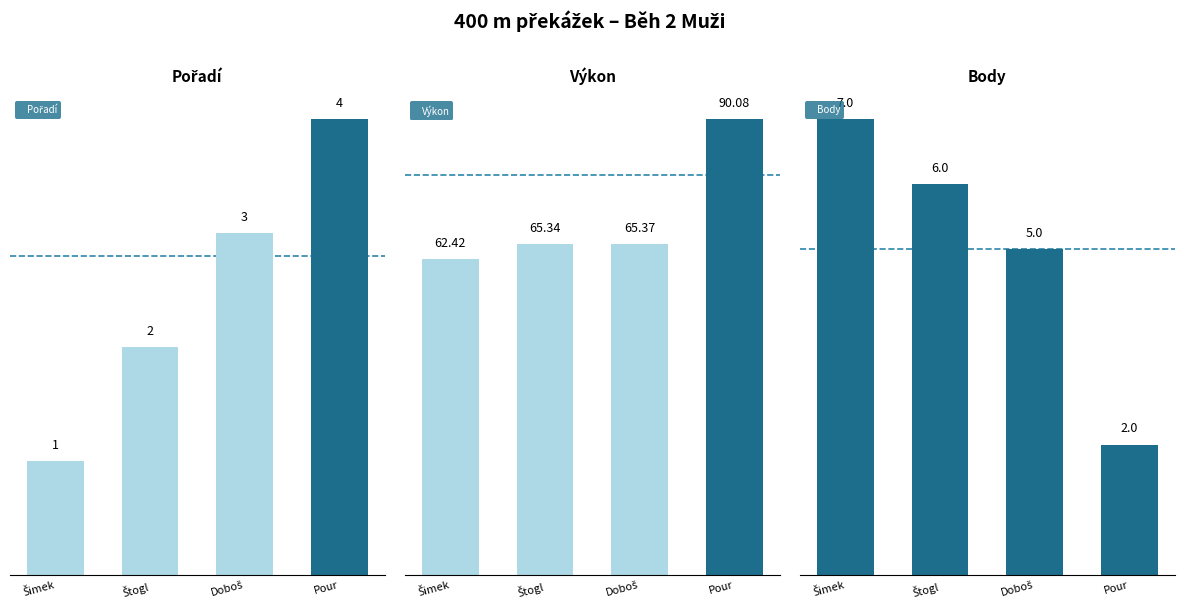

What is the minimum value shown in the chart?

1.0